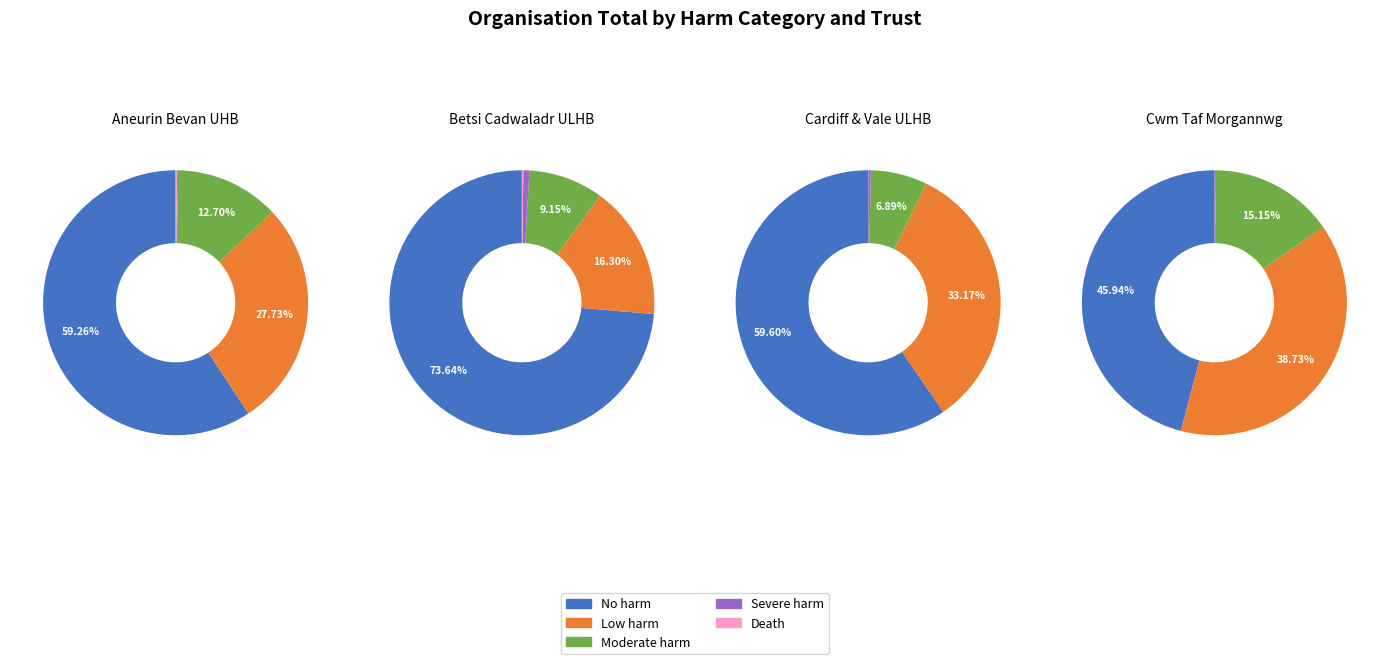

To the nearest percent, what portion does 35 represent?

6%